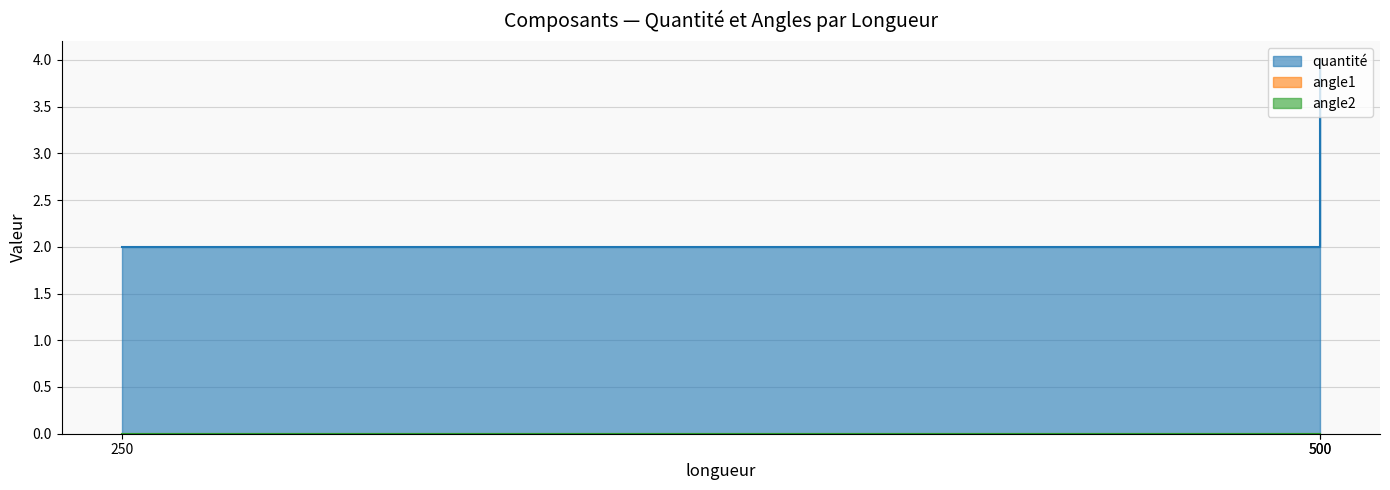

How many lines are shown in the chart?

3